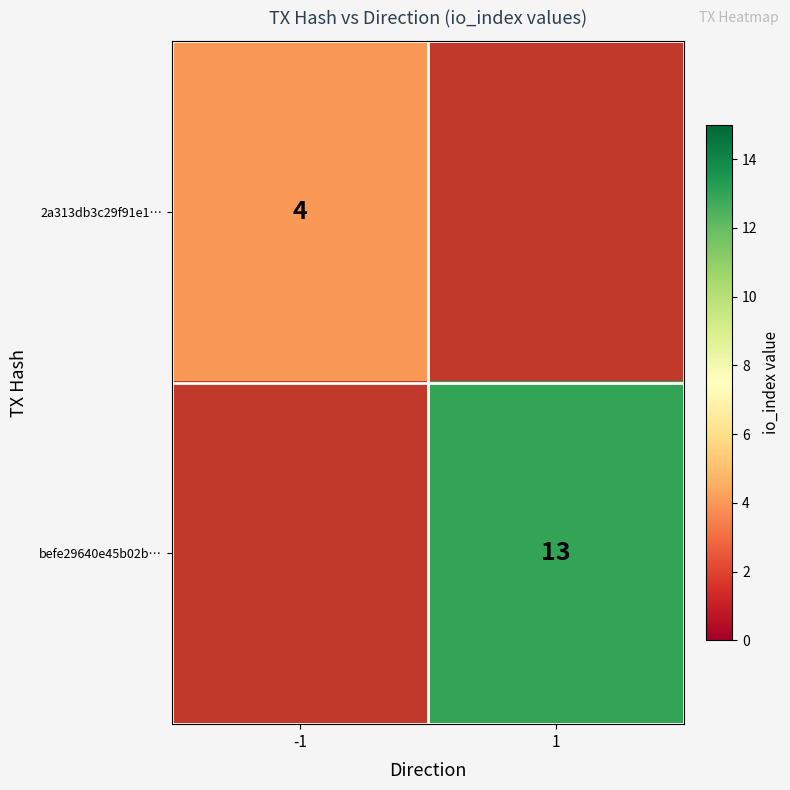

The value of befe29640e45b02b… at 1 is 13. True or false?

True